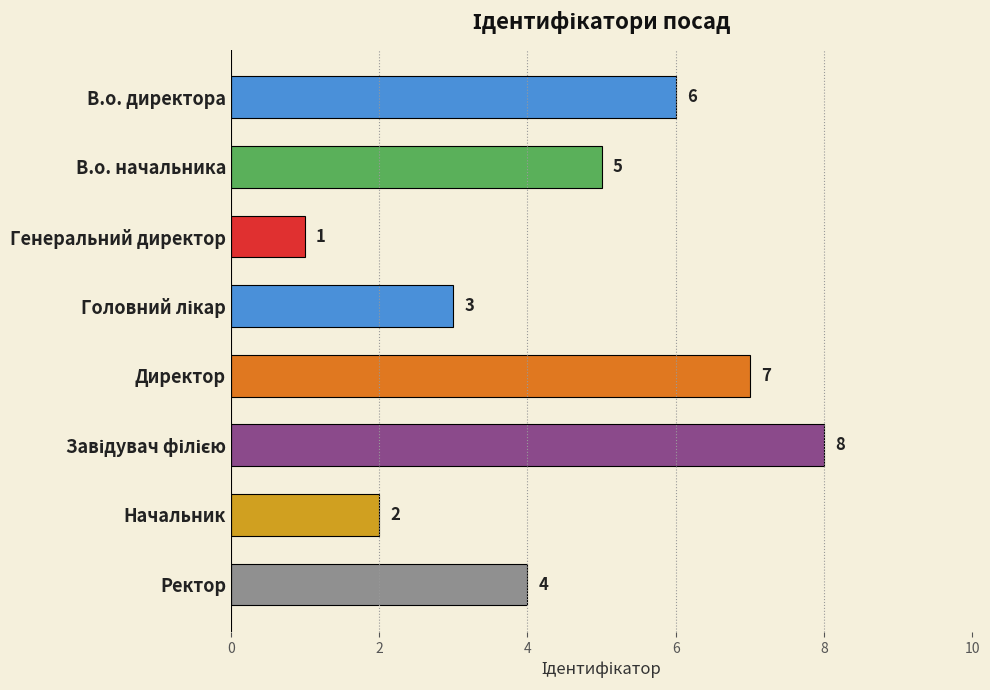

What is the difference between the maximum and minimum values?

7